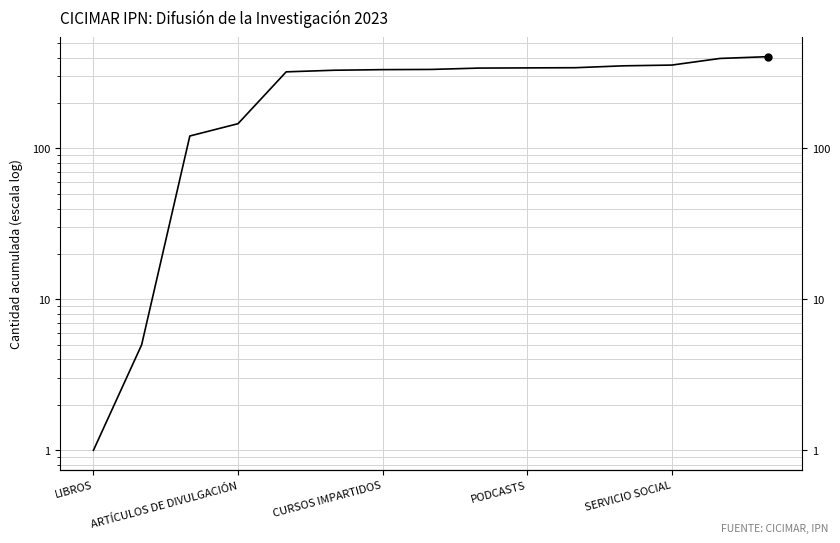

List the labels in order of value, largest first.

14, 13, 12, 11, 10, 9, 8, 7, 6, 5, SERVICIO SOCIAL, PODCASTS, CURSOS IMPARTIDOS, ARTÍCULOS DE DIVULGACIÓN, LIBROS